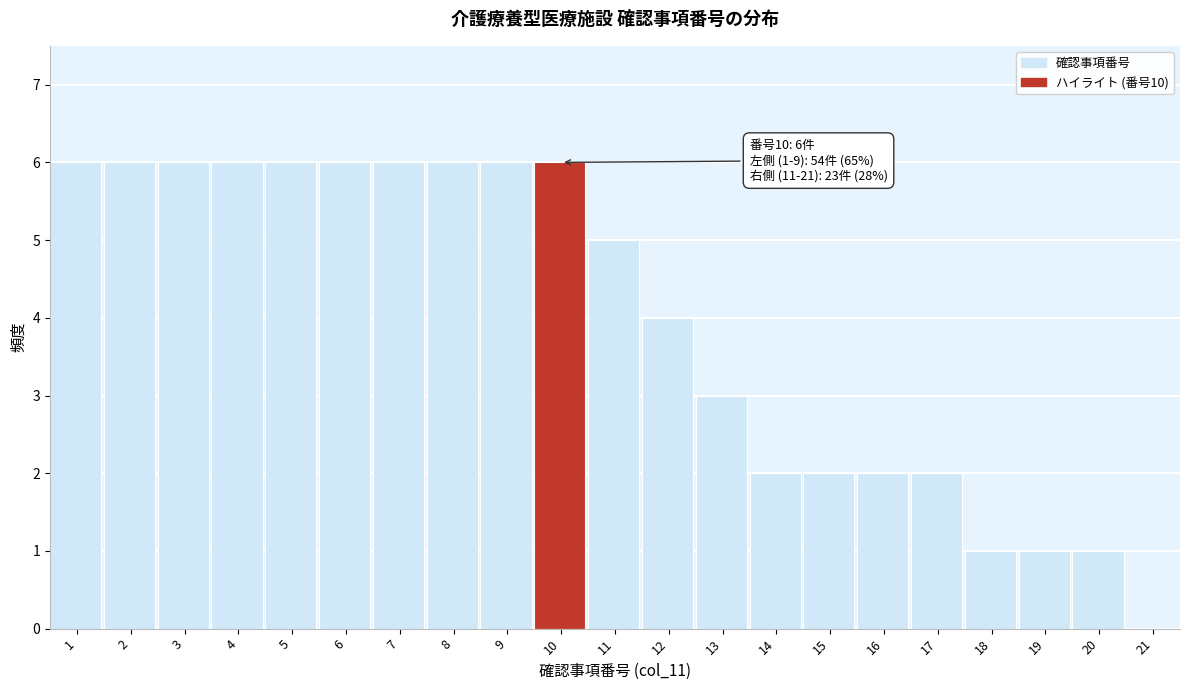

Reading left to right, transcribe all the data shown in this chart.

1=6	2=6	3=6	4=6	5=6	6=6	7=6	8=6	9=6	10=6	11=5	12=4	13=3	14=2	15=2	16=2	17=2	18=1	19=1	20=1	21=0